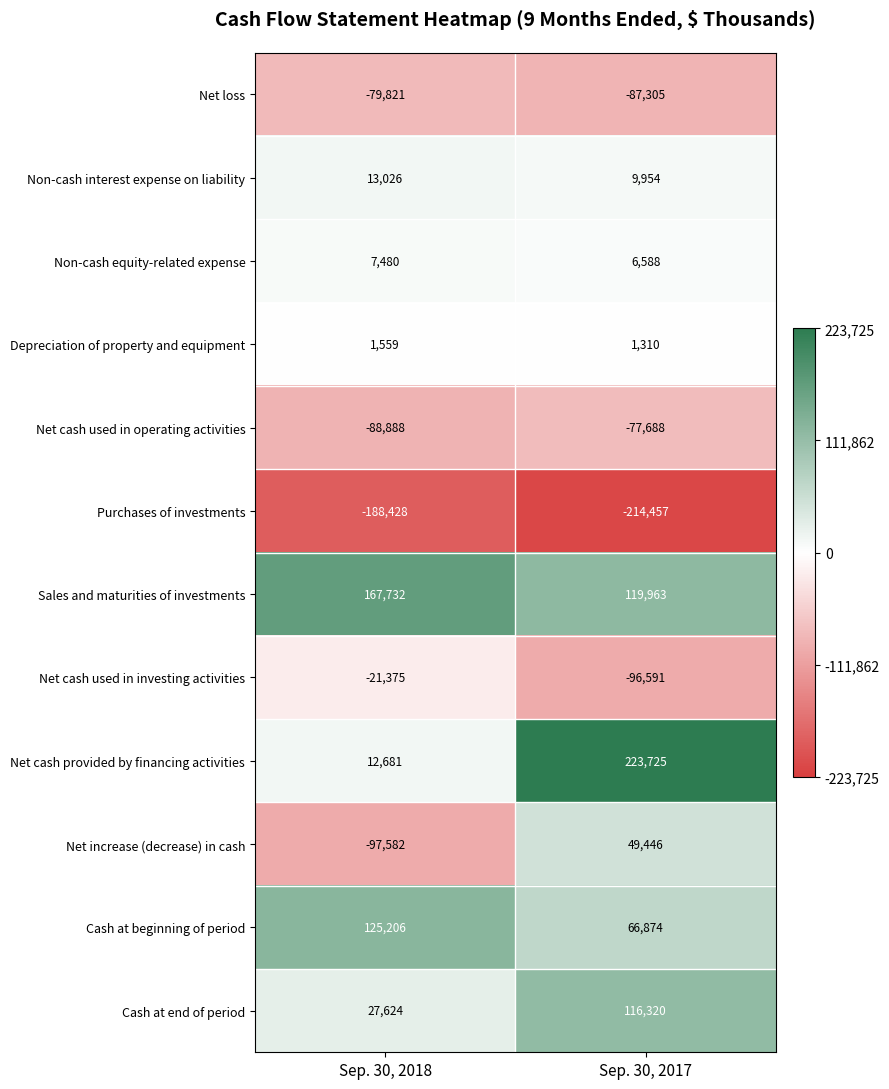

Is the value of Sales and maturities of investments at Sep. 30, 2017 greater than the value of Net loss at Sep. 30, 2018?

Yes